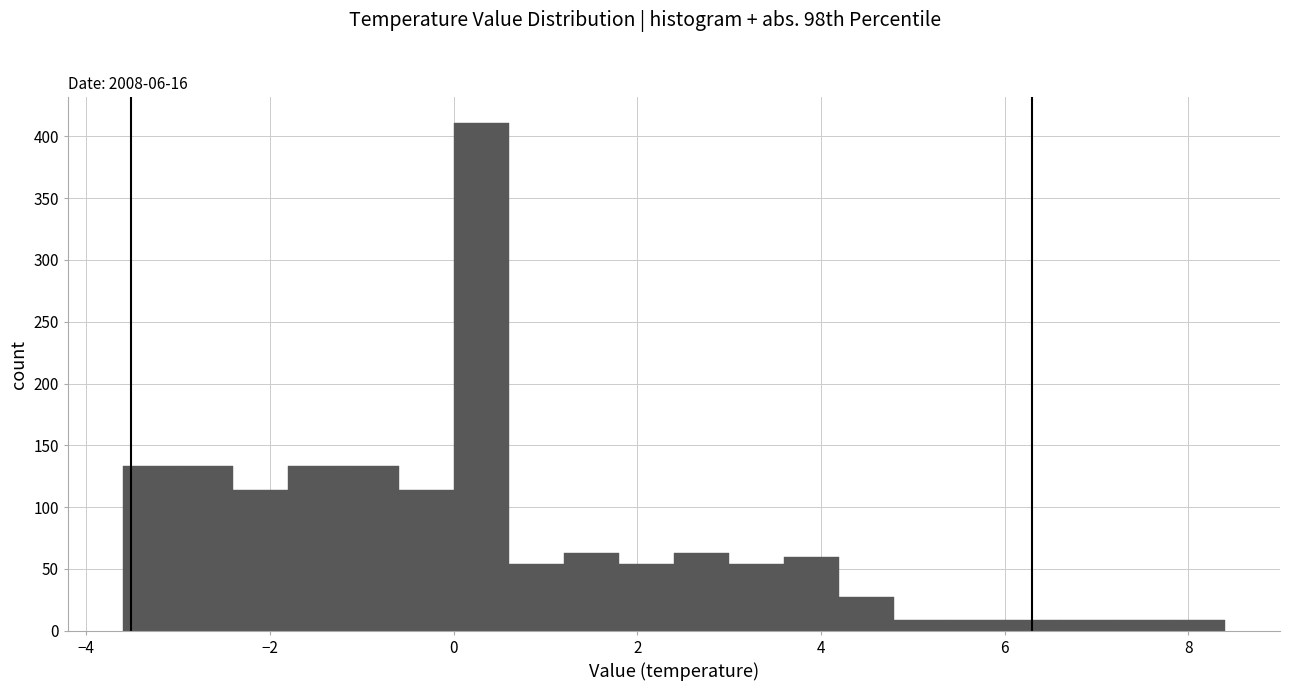

Read against the x-axis, roughly where is the centre of the tallest bar?

0.4